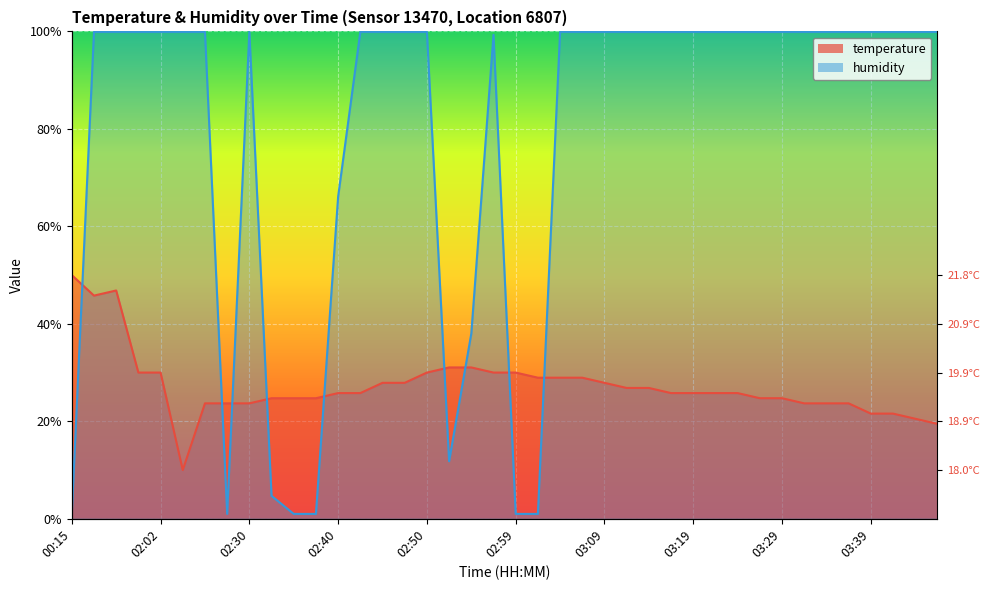

What is the difference between the maximum and minimum values in the temperature series?

40.0